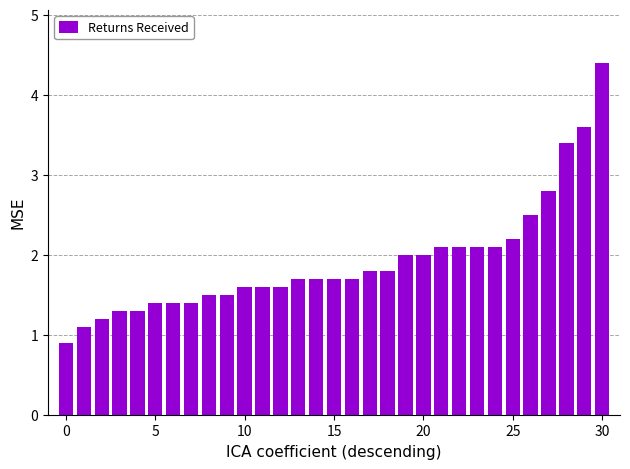

What is the value of the 2nd bar from the left?

1.1